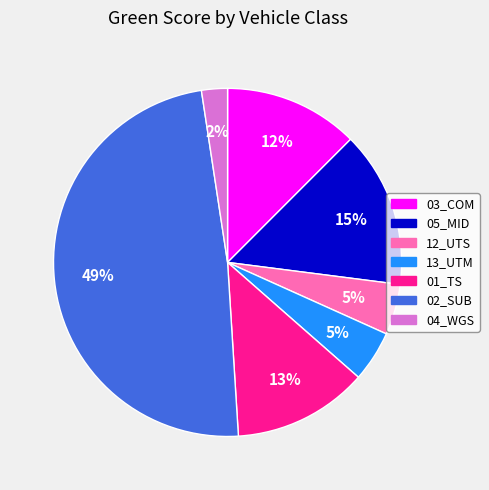

Does any single category account for the majority?

No